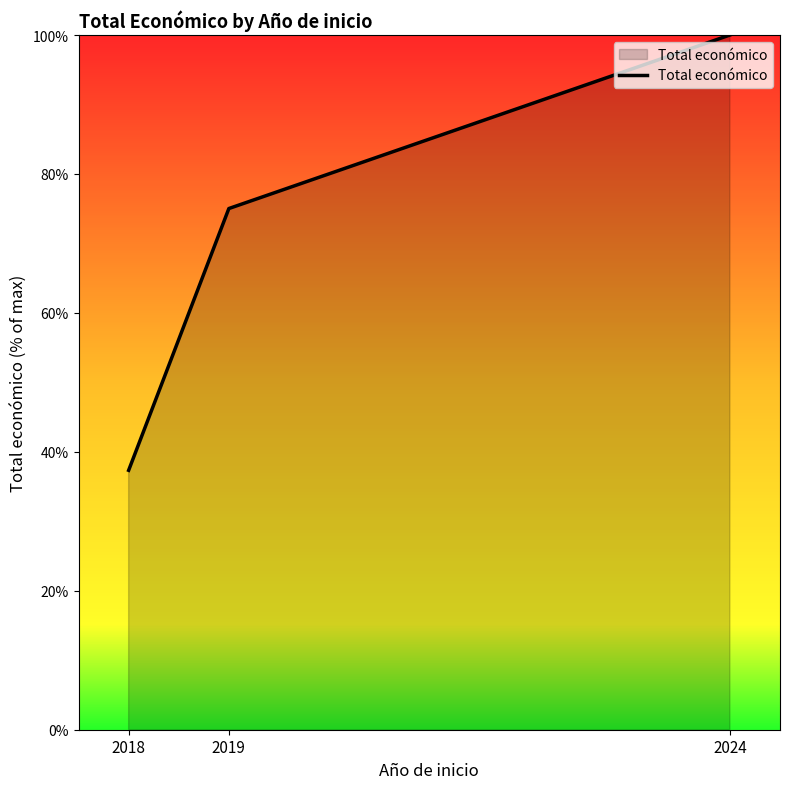

Reading left to right, what are all the values shown in this chart?

37.3	75.0	100.0